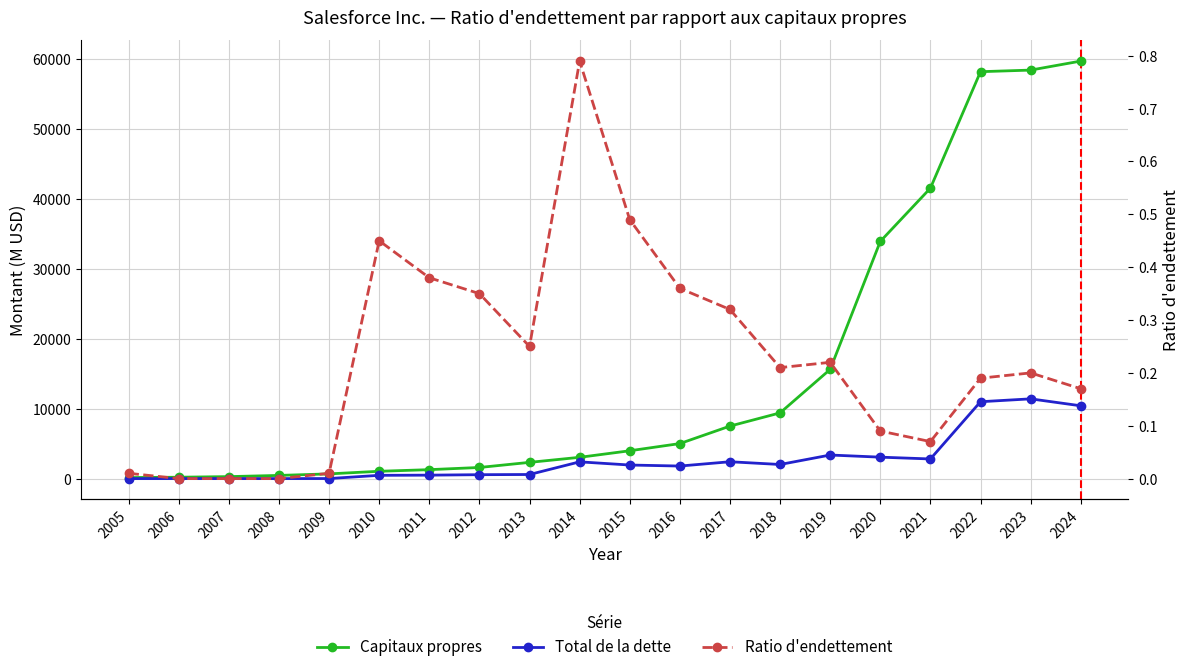

What is the sum of the Capitaux propres values at 2007 and 2020?

34167.0